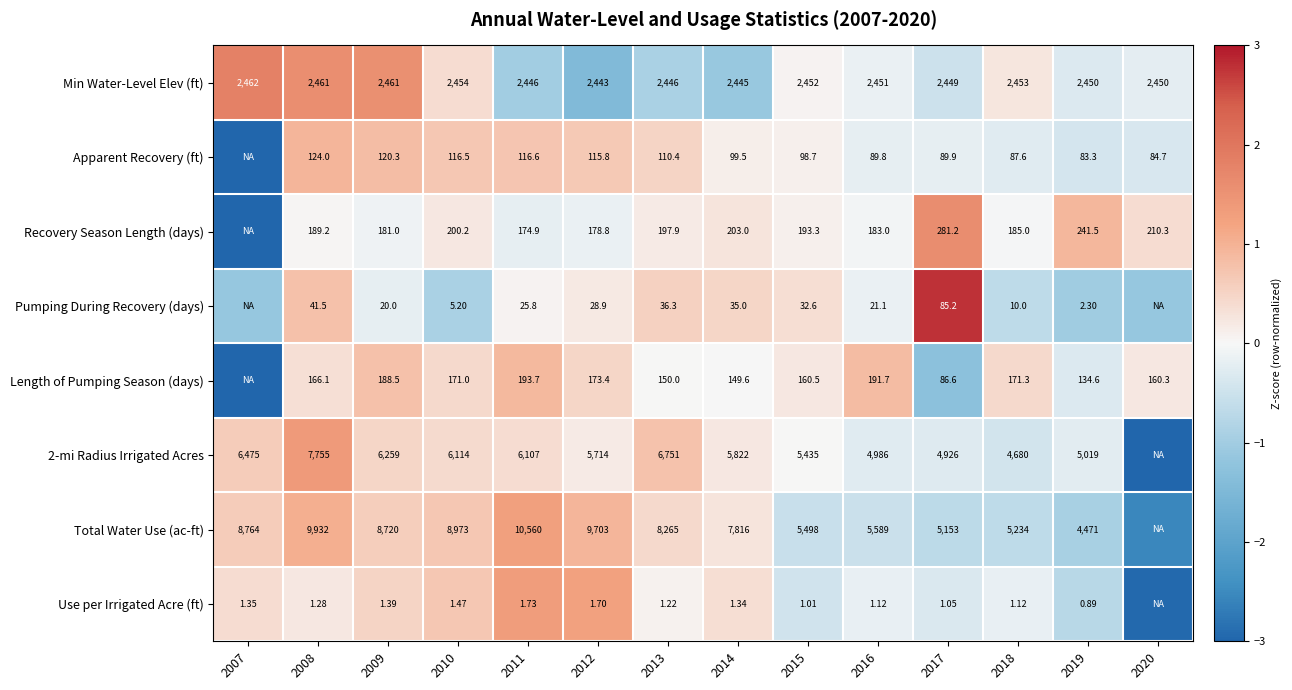

Between 2011 and 2013, which series saw the biggest shift?

Total Water Use (ac-ft)